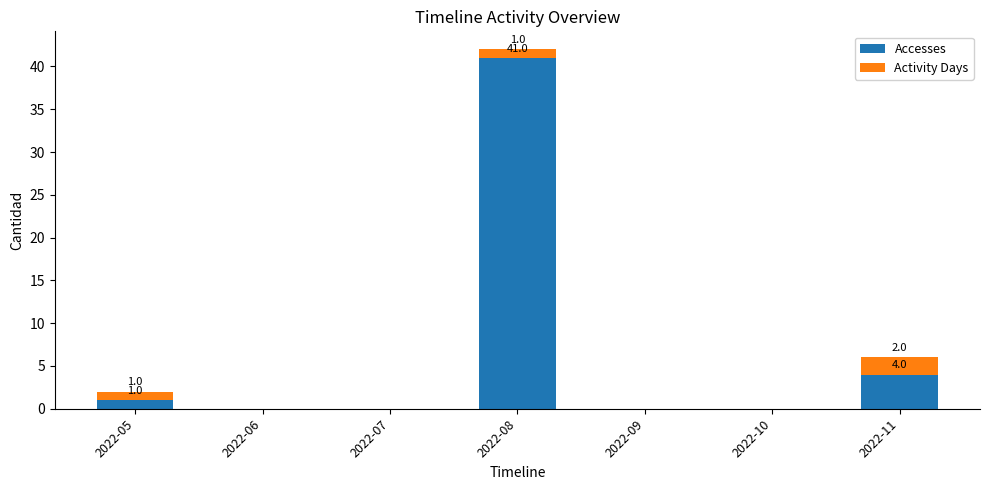

Is it true that Accesses equals 6 at 2022-11?

False